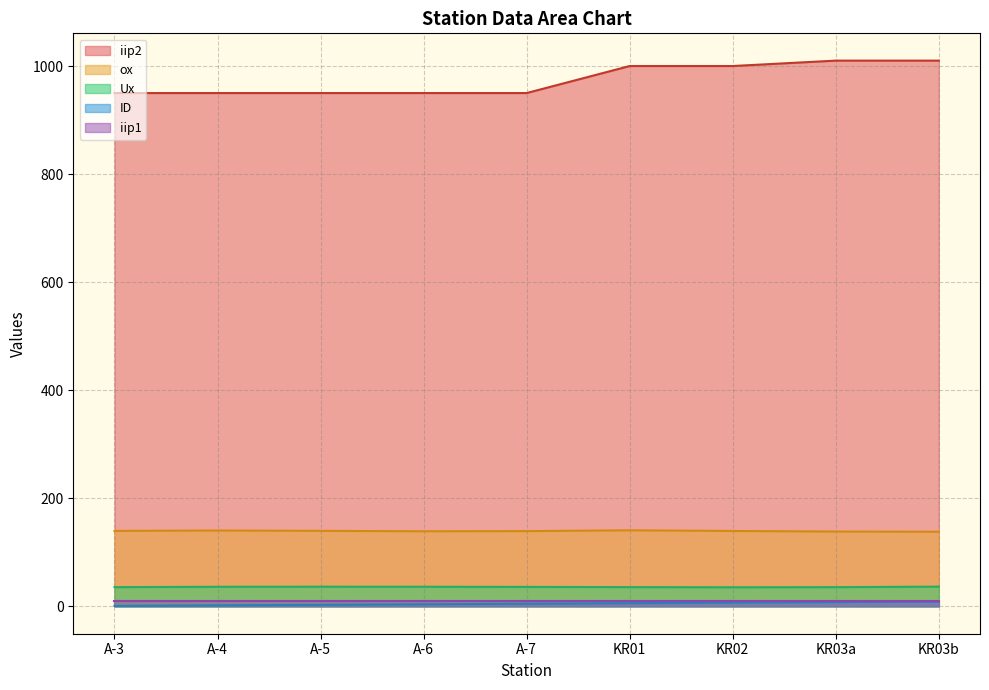

Which series has the largest total across all categories?

iip2